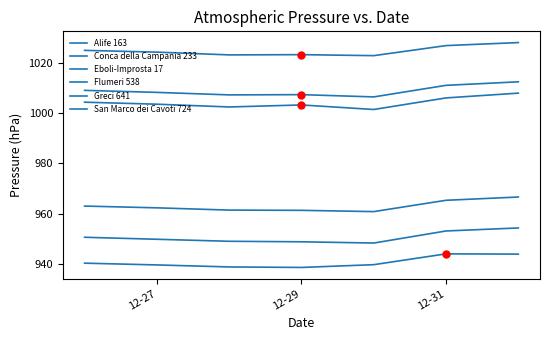

How many lines are shown in the chart?

6